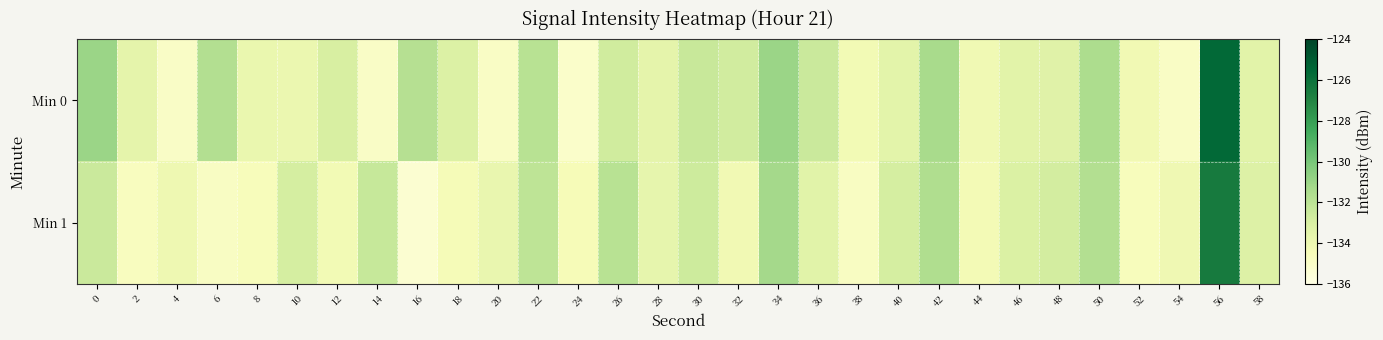

Reading right to left, what are all the values shown in this chart?

Min 0: 58=-133.4	56=-125.6	54=-134.9	52=-134.2	50=-131.5	48=-133.4	46=-133.4	44=-134.2	42=-131.4	40=-133.5	38=-134.2	36=-132.5	34=-131.0	32=-132.7	30=-132.4	28=-133.6	26=-132.7	24=-135.1	22=-131.9	20=-134.9	18=-133.2	16=-131.8	14=-135.0	12=-133.0	10=-133.9	8=-133.9	6=-131.7	4=-135.0	2=-133.6	0=-131.0
Min 1: 58=-133.2	56=-126.5	54=-134.1	52=-134.6	50=-131.7	48=-132.8	46=-133.1	44=-134.3	42=-131.6	40=-132.9	38=-134.8	36=-133.4	34=-131.3	32=-134.2	30=-132.6	28=-133.7	26=-131.9	24=-134.5	22=-132.1	20=-133.8	18=-134.4	16=-135.3	14=-132.4	12=-134.3	10=-132.9	8=-134.6	6=-134.9	4=-134.1	2=-134.7	0=-132.5